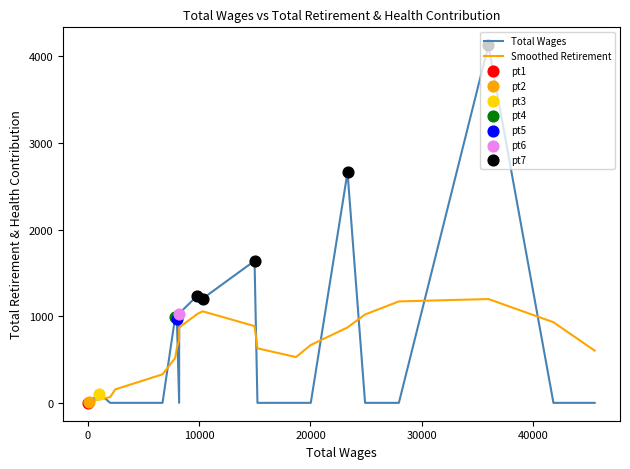

Which series has the largest total across all categories?

Total Wages